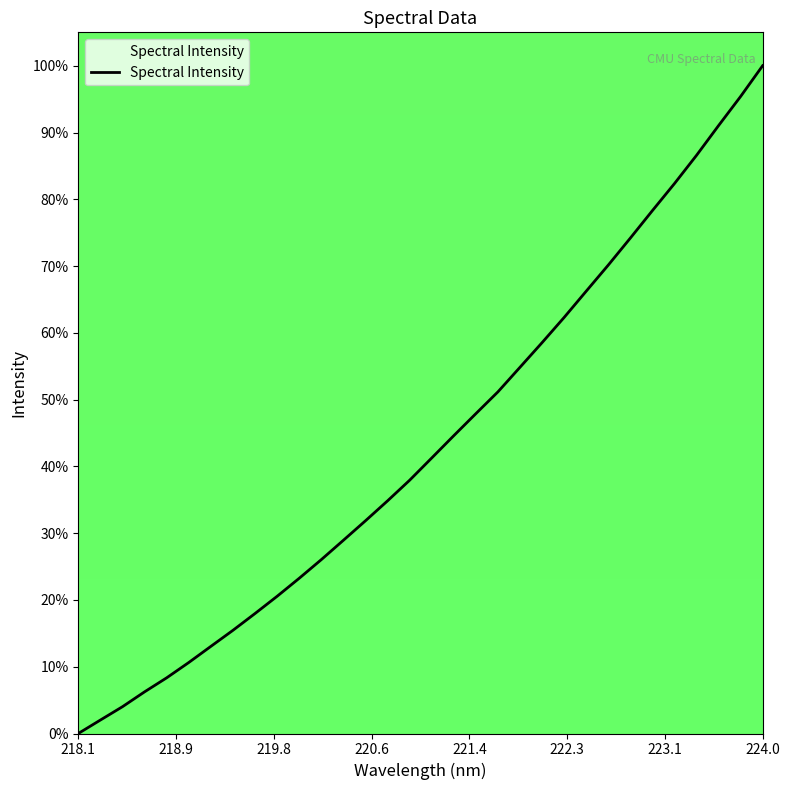

What is the maximum value shown in the chart?

100.0